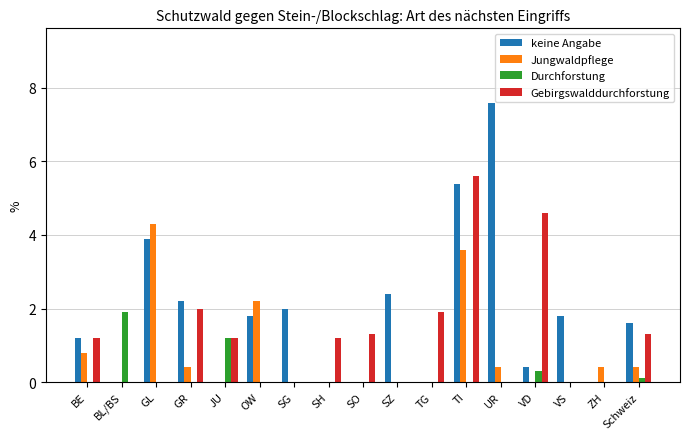

Are the bars horizontal?

No